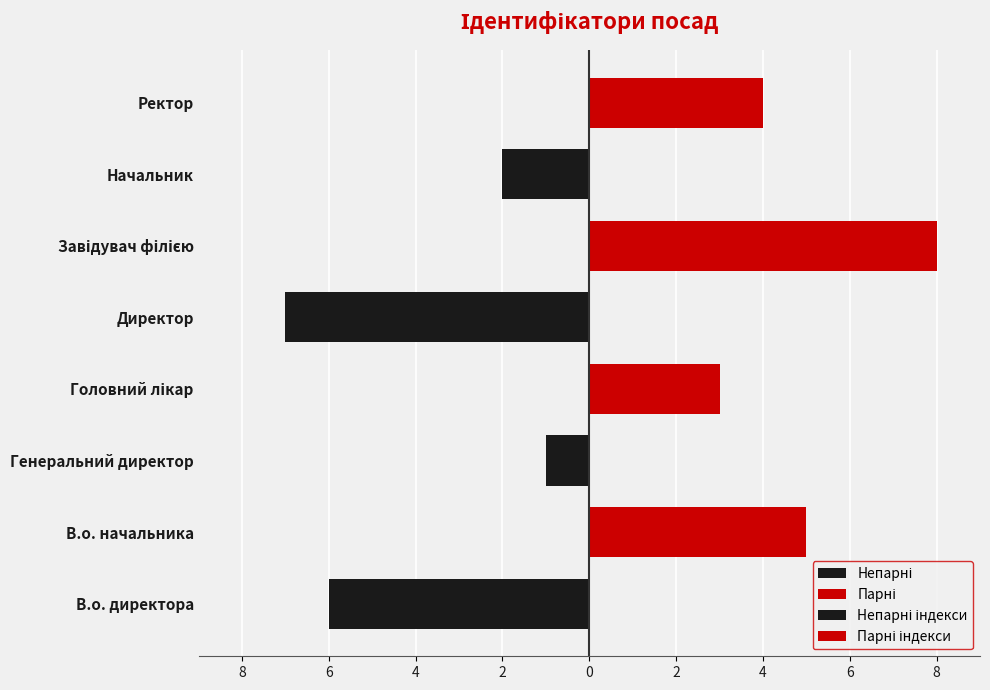

What is the value of the Парні індекси bar at the 1st from the left?

5